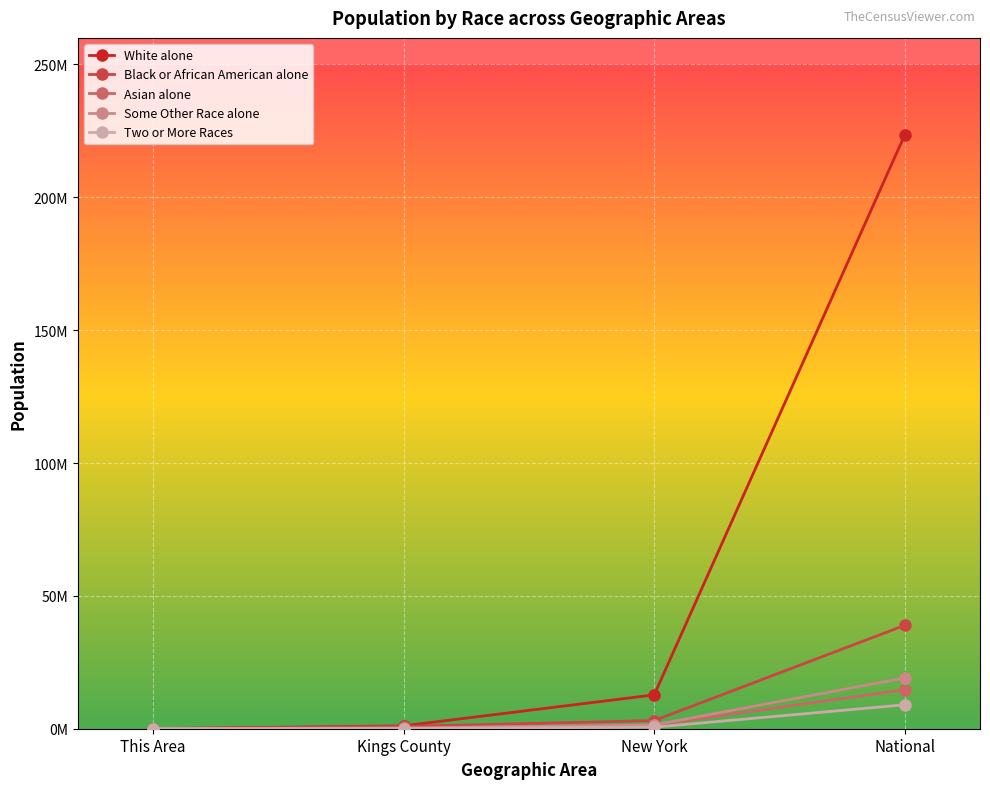

True or false: White alone and Black or African American alone cross at least once.

True